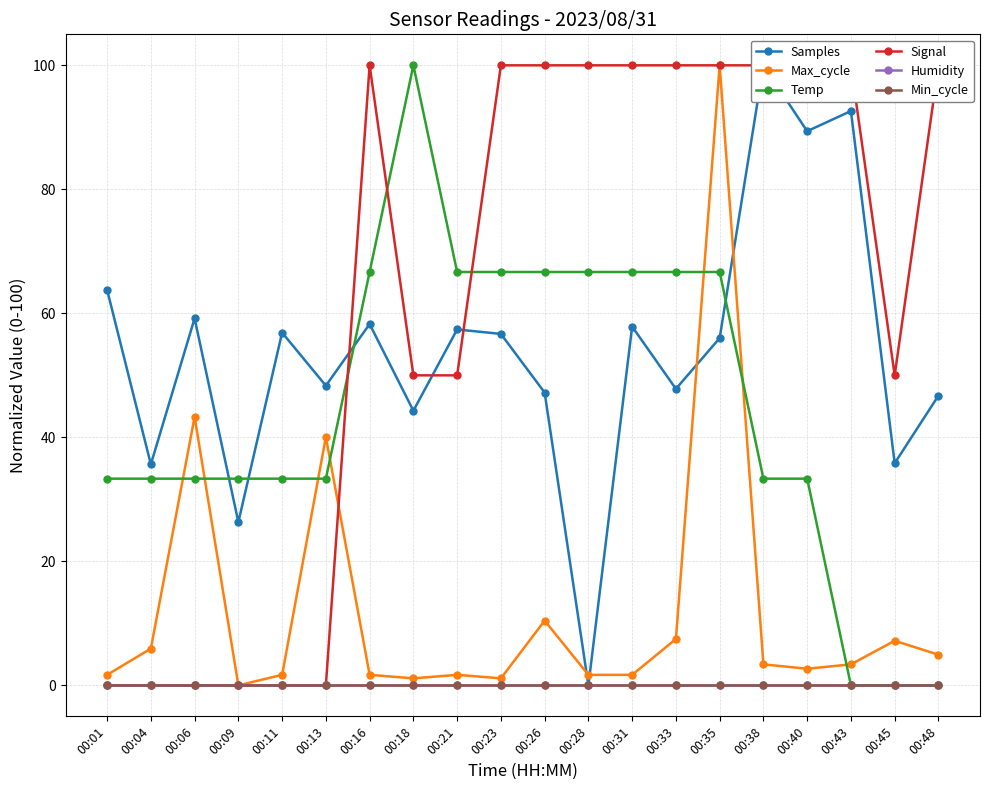

At which label is Temp closest to 50?

00:16